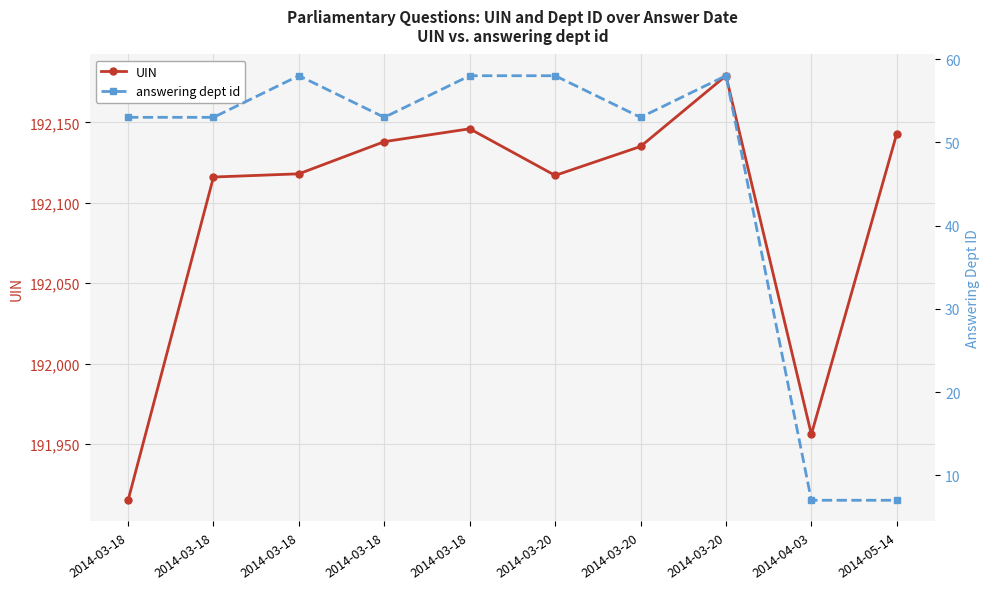

Reading left to right, list all the values displayed in this chart.

UIN: 191915	192116	192118	192138	192146	192117	192135	192179	191956	192143
answering dept id: 53	53	58	53	58	58	53	58	7	7